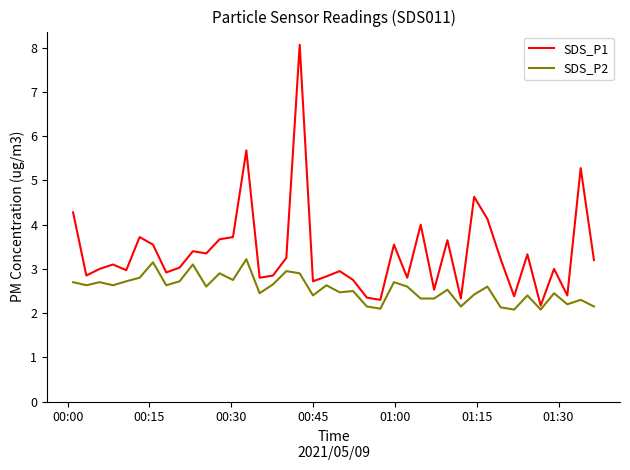

Does the chart have visible grid lines?

No